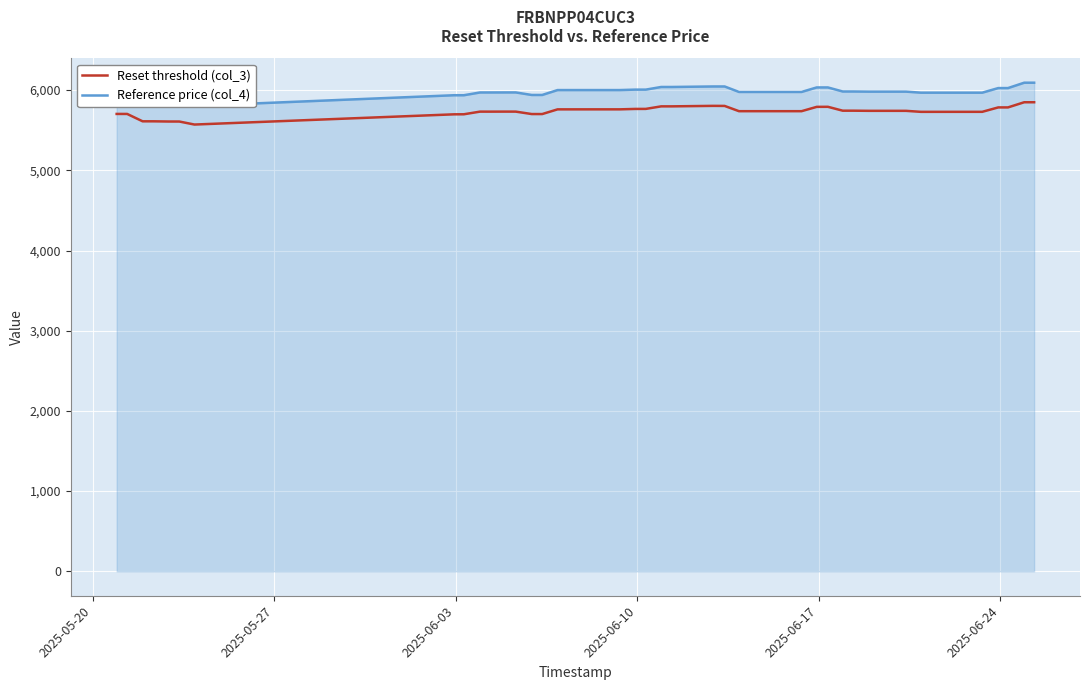

How many interior local peaks does the Reset threshold (col_3) series have?

6